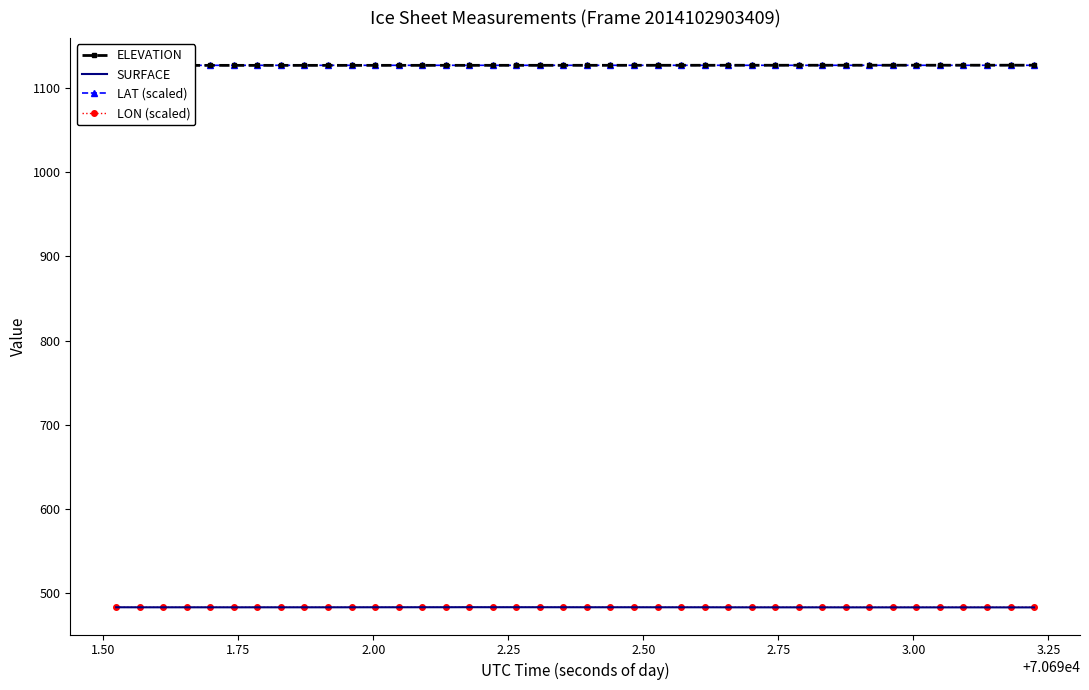

What is the minimum value for SURFACE?

483.0